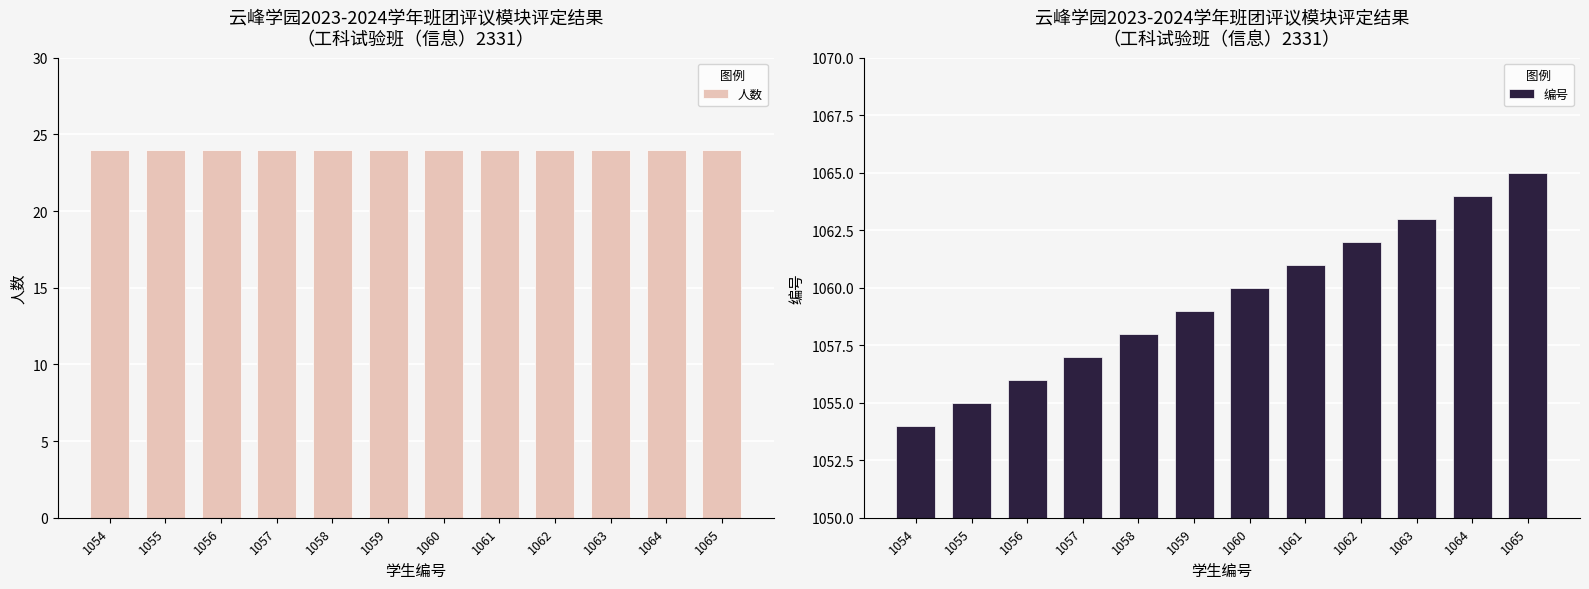

How many data points does each series have?

12